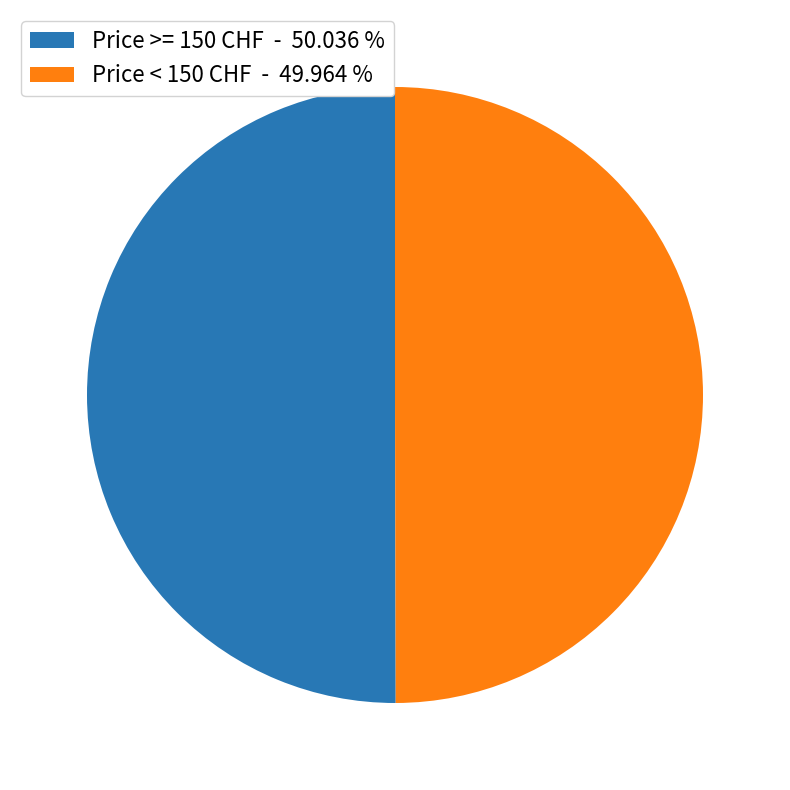

Is the sum of Price < 150 CHF - 49.964 % and Price >= 150 CHF - 50.036 % greater than half?

Yes